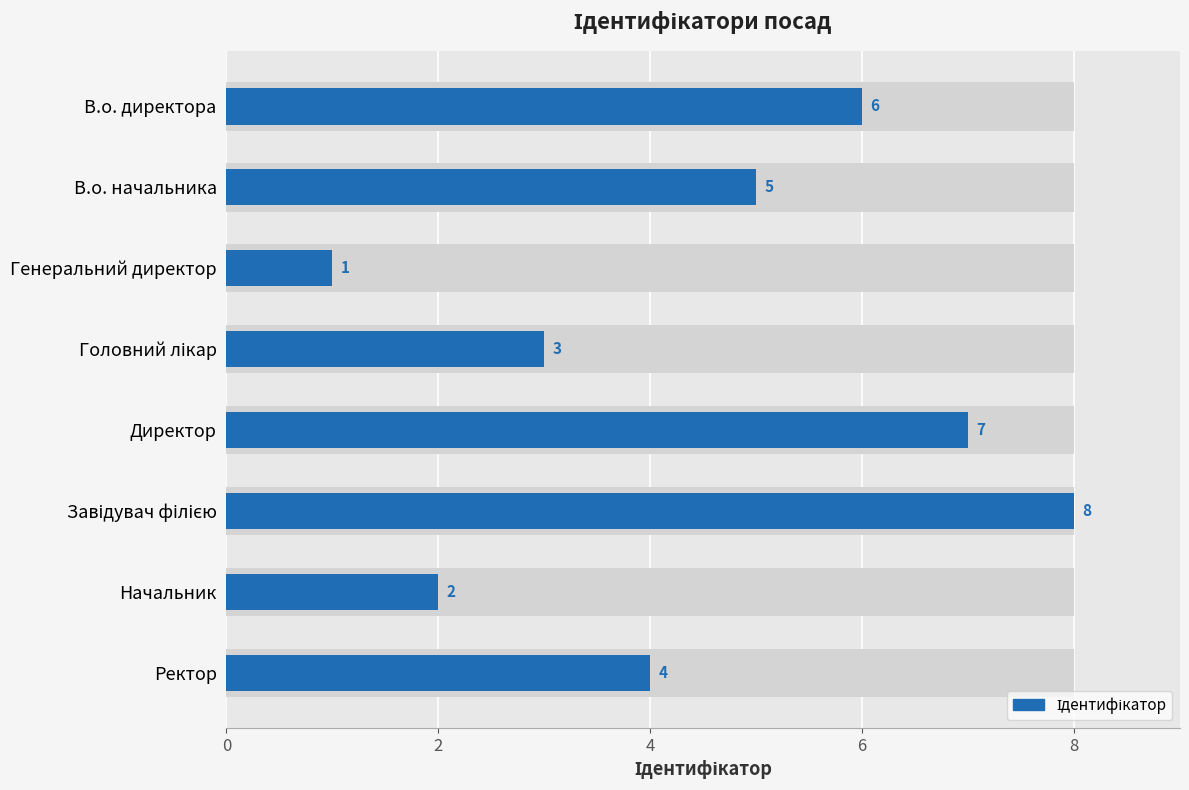

How many categories are shown in the chart?

8